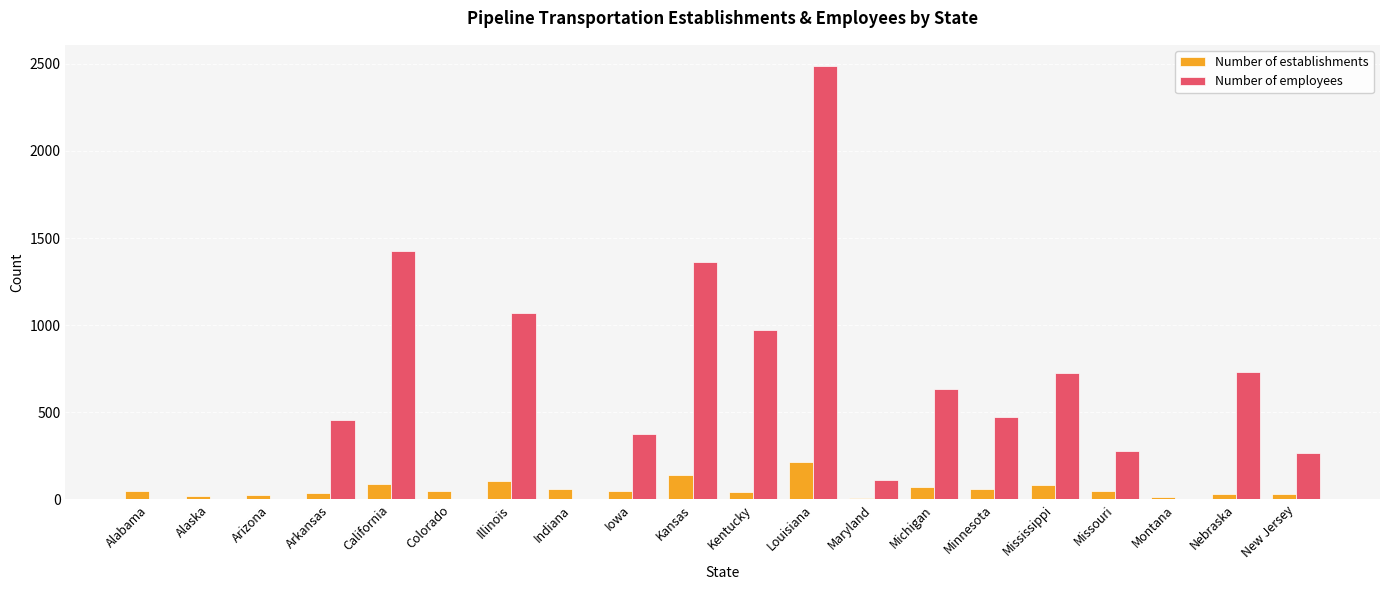

Between Alabama and Iowa, which series saw the biggest shift?

Number of employees